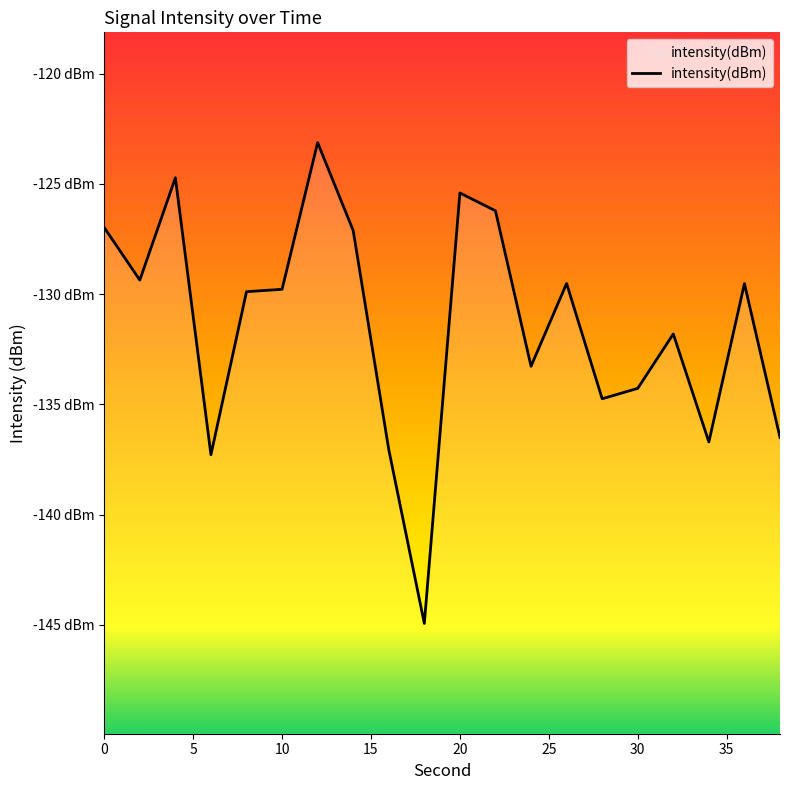

Where is the first local minimum?

2